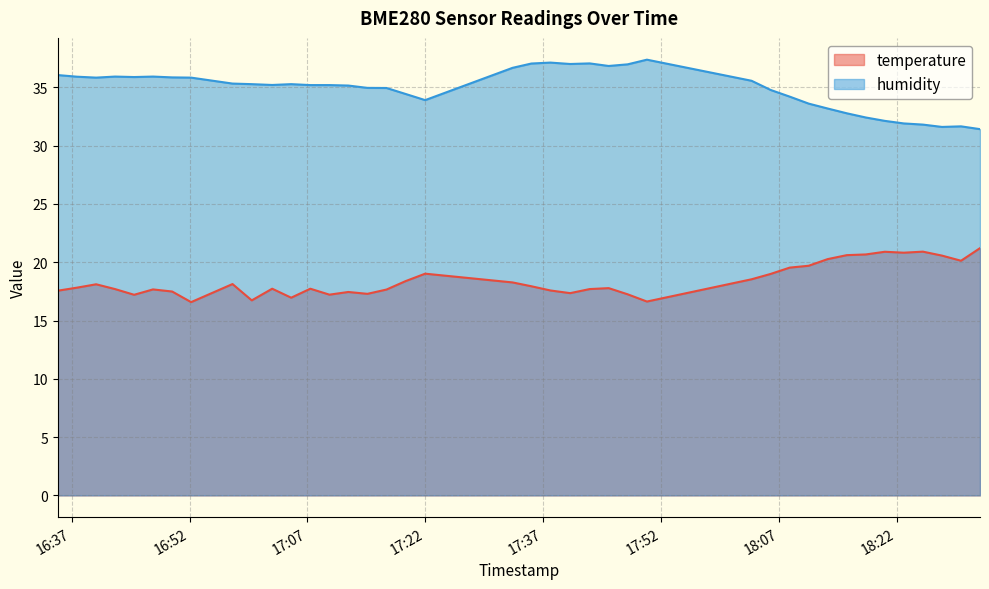

True or false: humidity and temperature cross at least once.

False